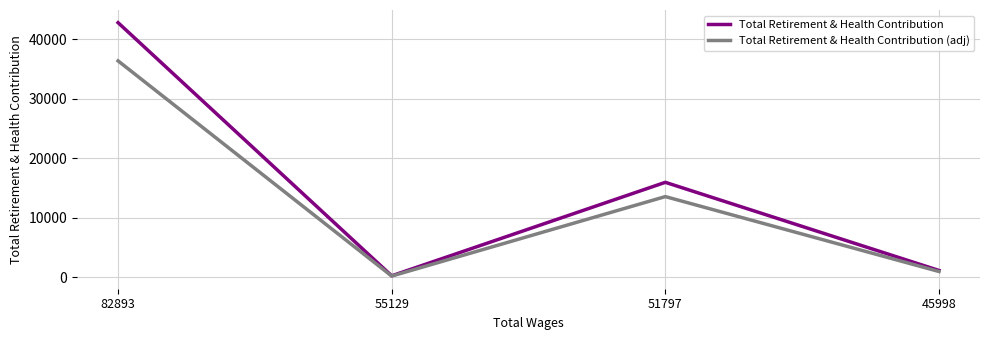

In Total Retirement & Health Contribution (adj), how many points are higher than both neighbors (excluding endpoints)?

1